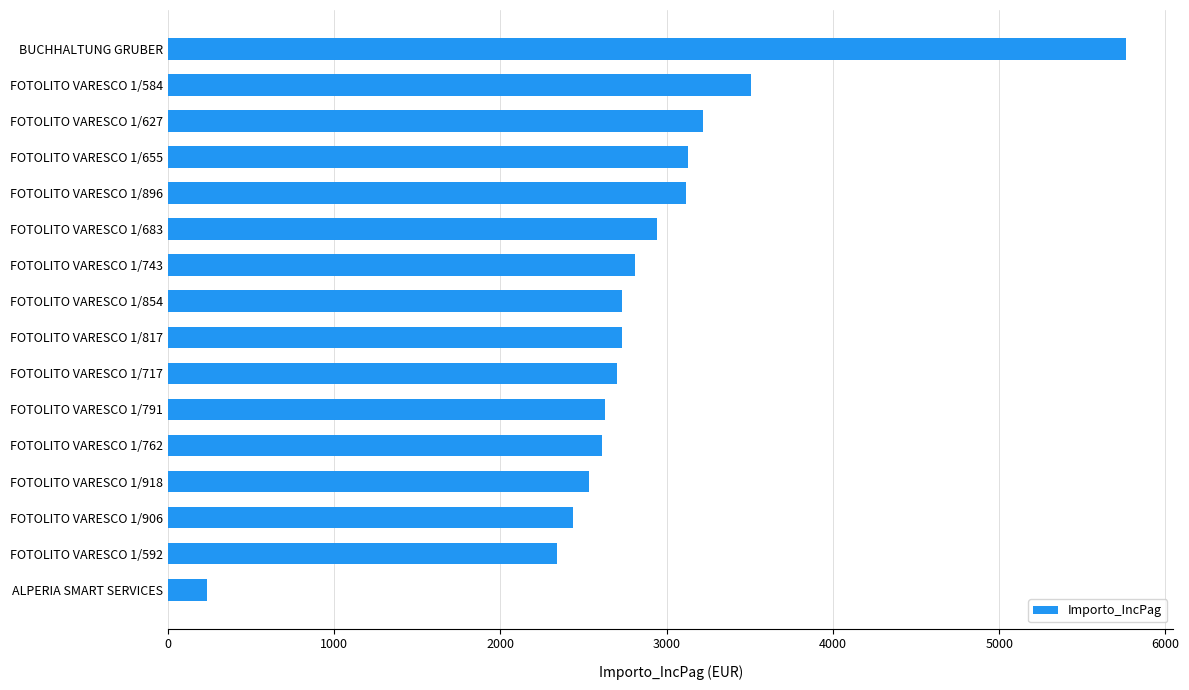

How many values exceed 2728?

9